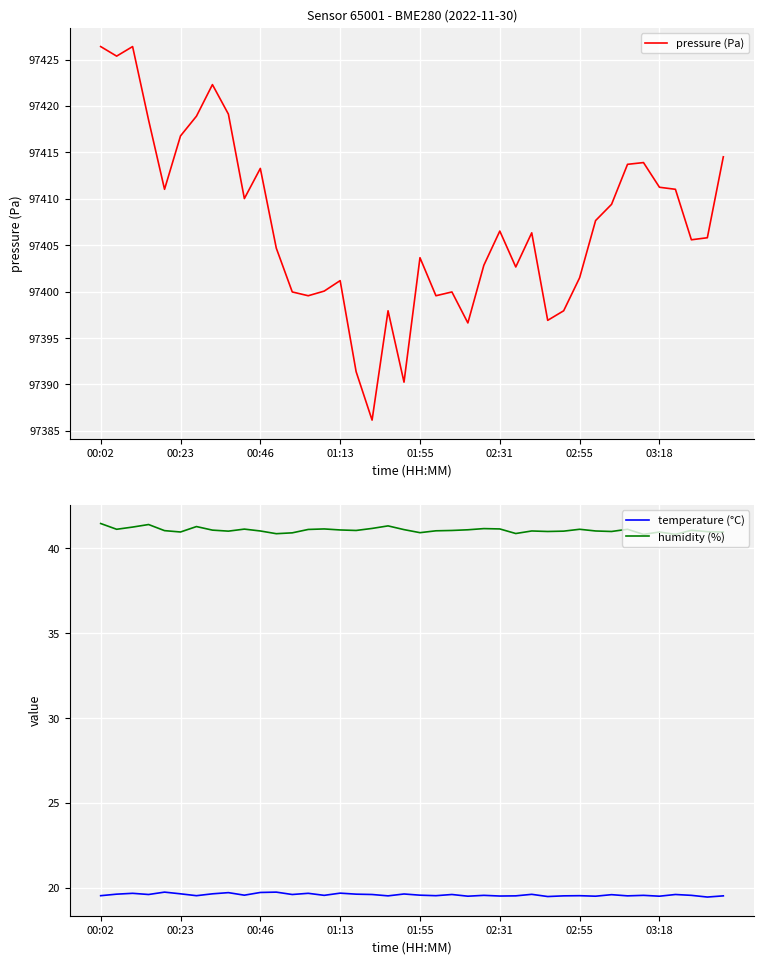

Which series has the largest total across all categories?

pressure (Pa)